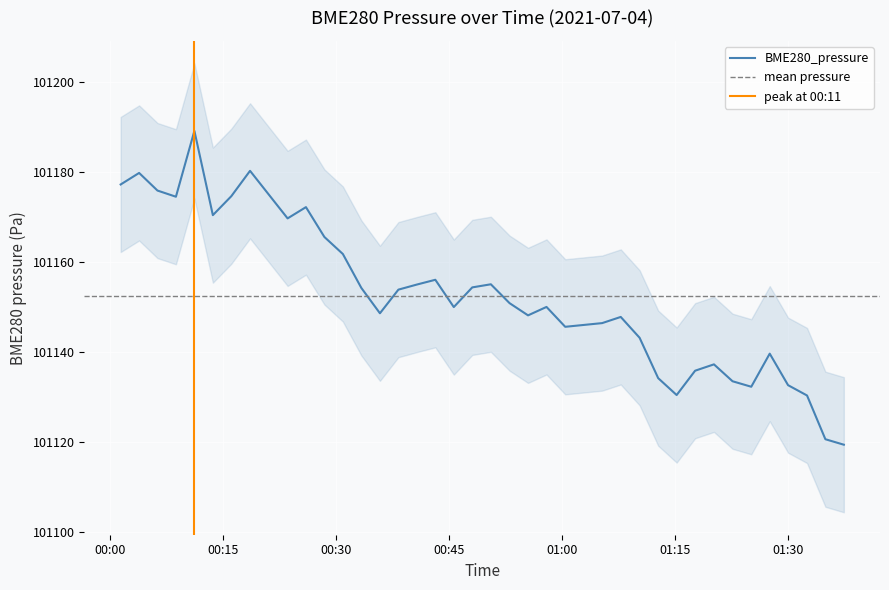

What is the maximum value for BME280_pressure?

101189.1